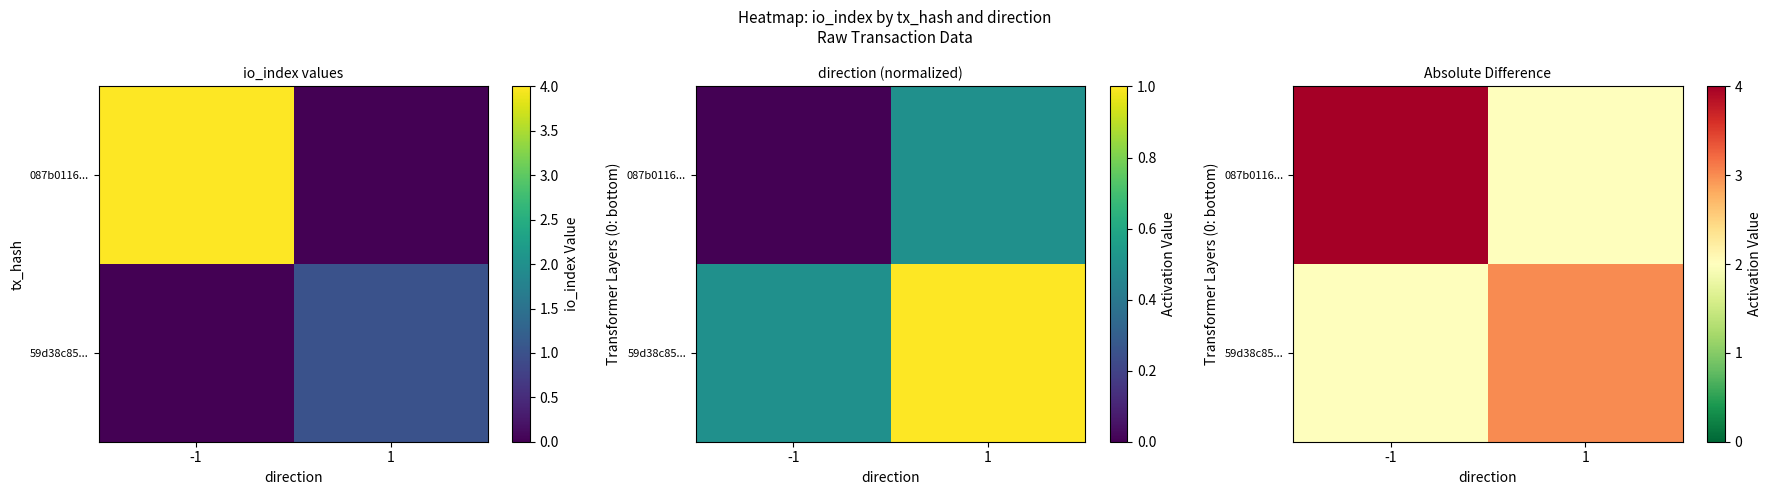

What is the total value across all series at 1?

5